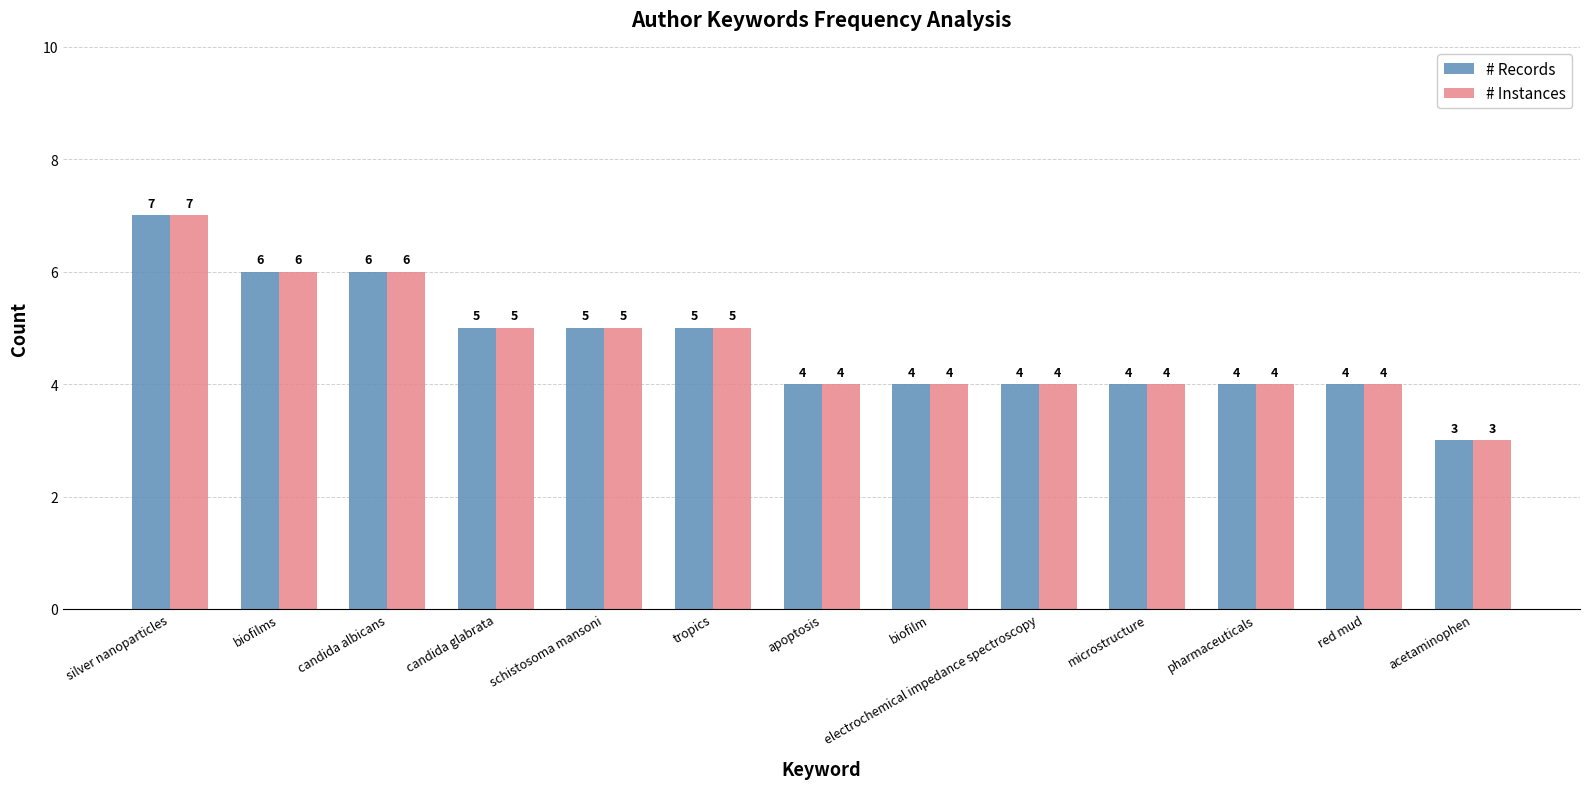

Which category has the lowest value across all series?

acetaminophen